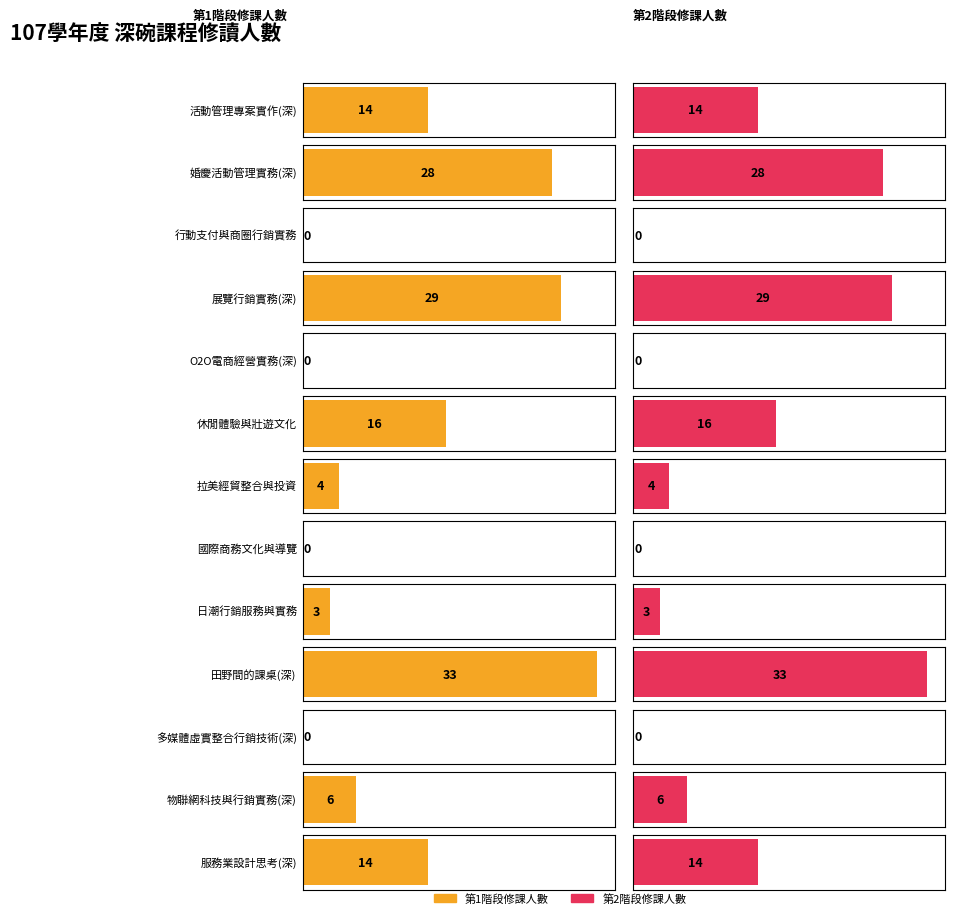

What is the label of the 3rd bar from the right?

多媒體虛實整合行銷技術(深)